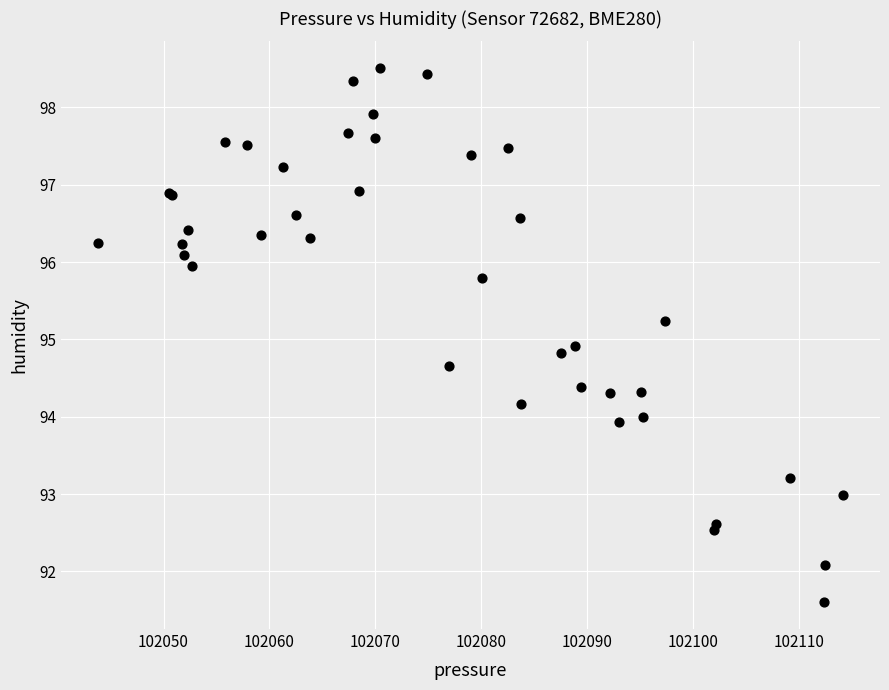

What Y value in the scatter plot is closest to 95?

94.9